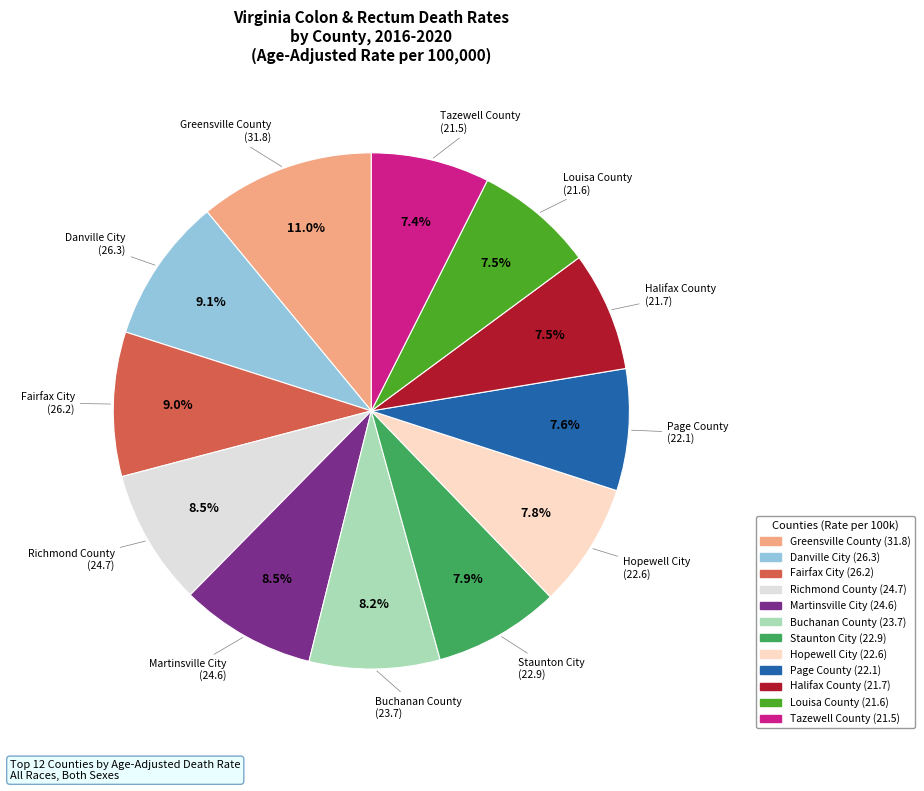

What percentage do Buchanan County and Hopewell City together represent?

16.0%